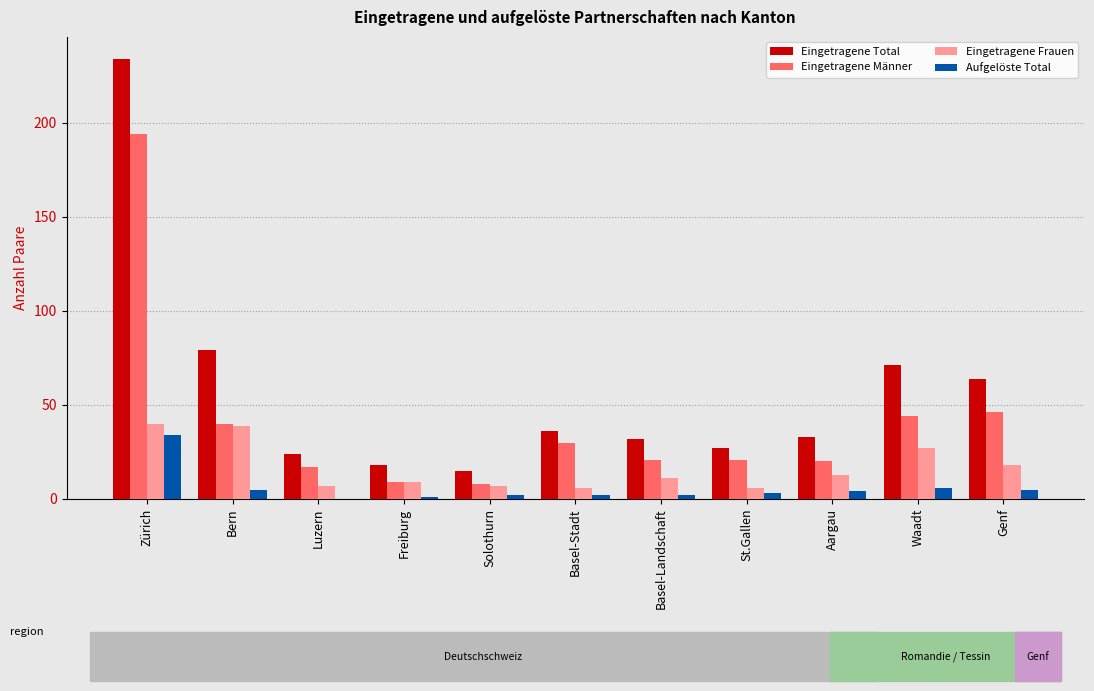

Reading left to right, list all the values displayed in this chart.

Eingetragene Total: Zürich=234	Bern=79	Luzern=24	Freiburg=18	Solothurn=15	Basel-Stadt=36	Basel-Landschaft=32	St.Gallen=27	Aargau=33	Waadt=71	Genf=64
Eingetragene Männer: Zürich=194	Bern=40	Luzern=17	Freiburg=9	Solothurn=8	Basel-Stadt=30	Basel-Landschaft=21	St.Gallen=21	Aargau=20	Waadt=44	Genf=46
Eingetragene Frauen: Zürich=40	Bern=39	Luzern=7	Freiburg=9	Solothurn=7	Basel-Stadt=6	Basel-Landschaft=11	St.Gallen=6	Aargau=13	Waadt=27	Genf=18
Aufgelöste Total: Zürich=34	Bern=5	Luzern=0	Freiburg=1	Solothurn=2	Basel-Stadt=2	Basel-Landschaft=2	St.Gallen=3	Aargau=4	Waadt=6	Genf=5